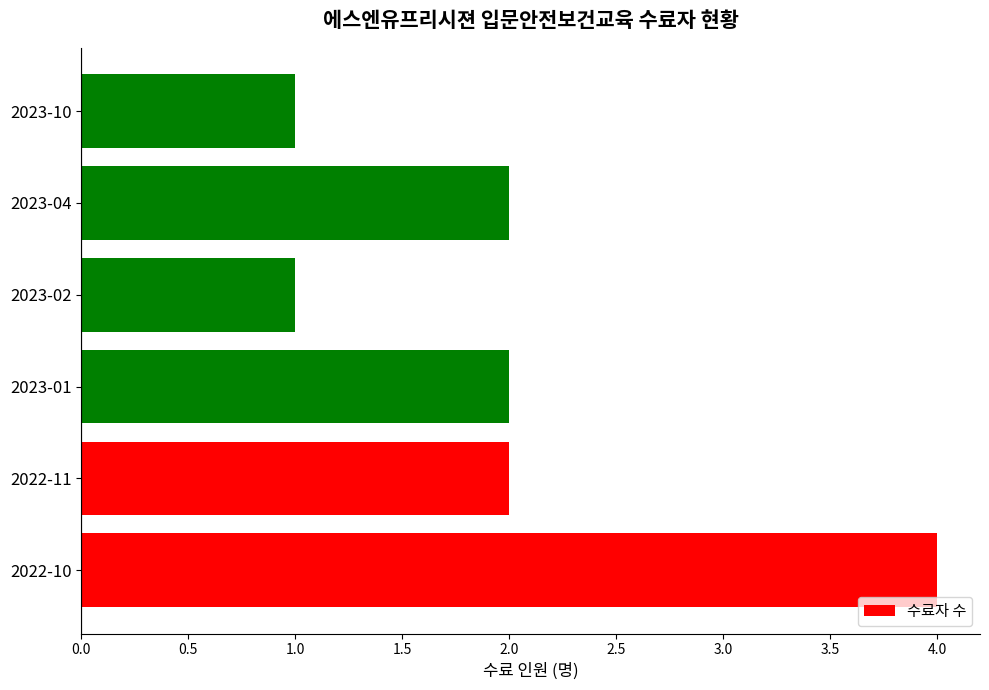

How many distinct data groups are displayed?

1